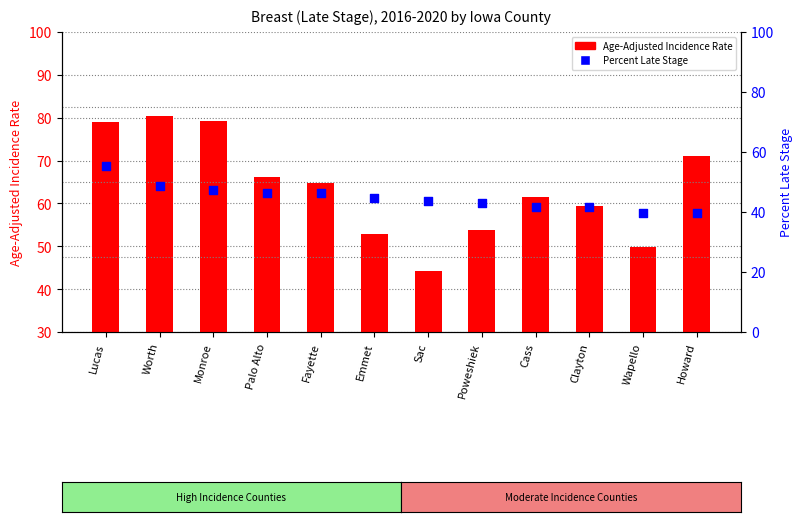

What is the total value across all series at Monroe?

126.6